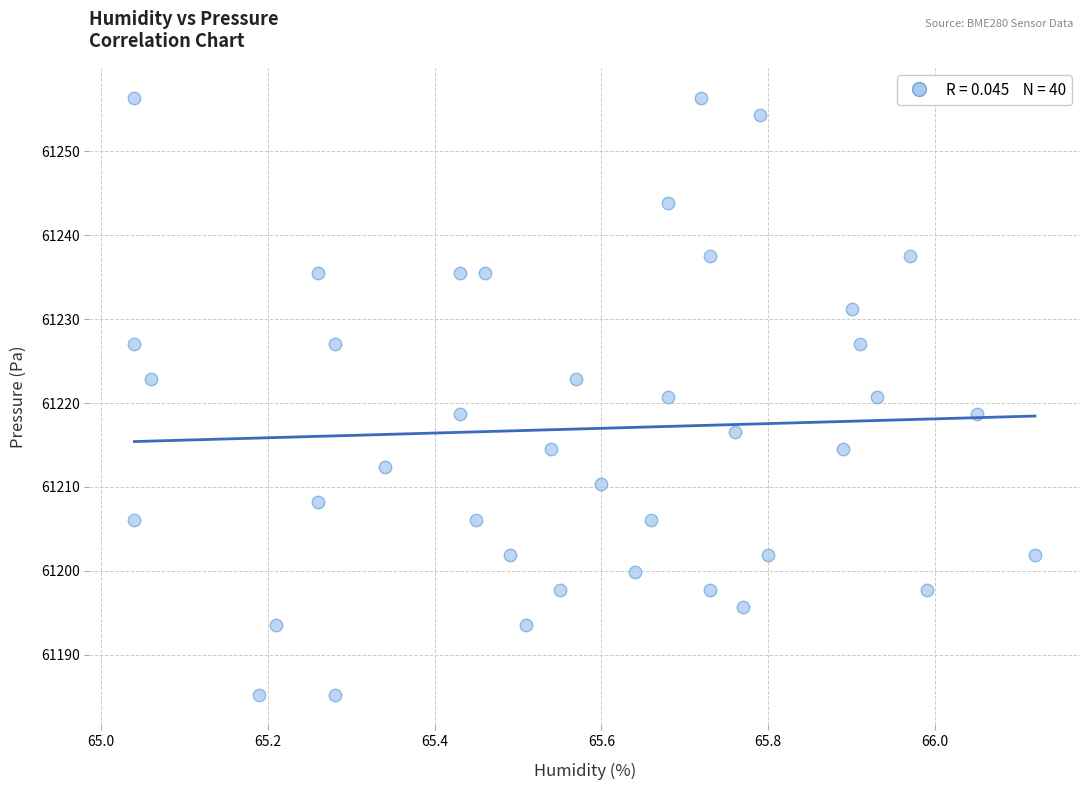

What is the range of X values (max minus min)?

1.1